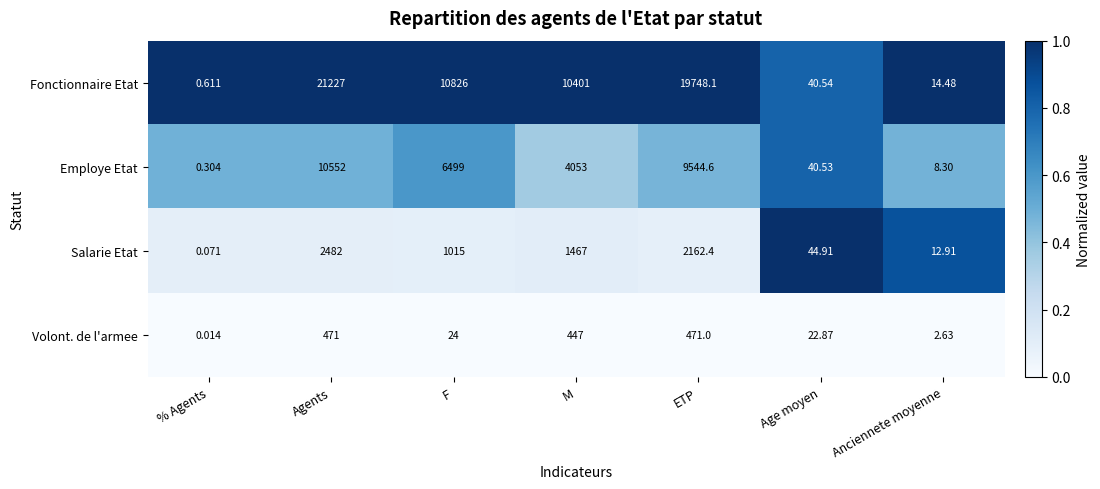

List the series in order of their peak value, lowest first.

Volont. de l'armee, Salarie Etat, Employe Etat, Fonctionnaire Etat